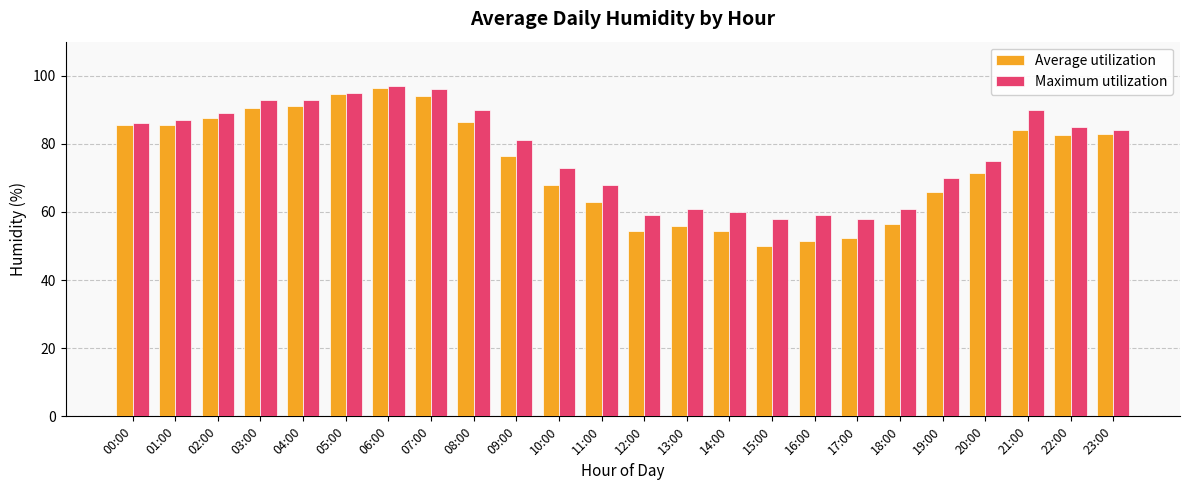

What is the difference between the maximum and minimum values in the Average utilization series?

46.5